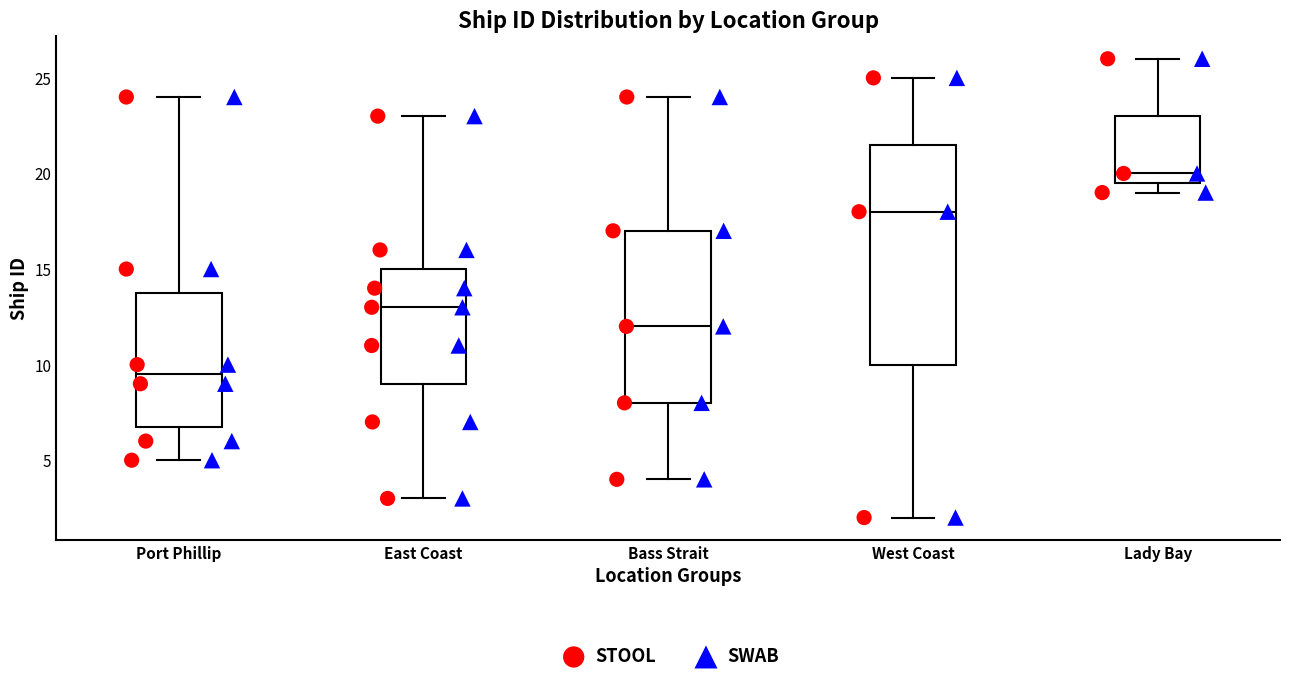

Comparing the boxes themselves (not the whiskers), which one is the tallest?

West Coast